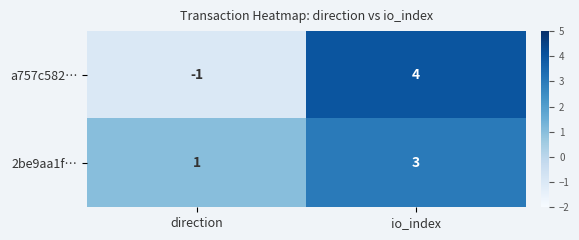

Where is a757c582… nearest to the value 1?

direction